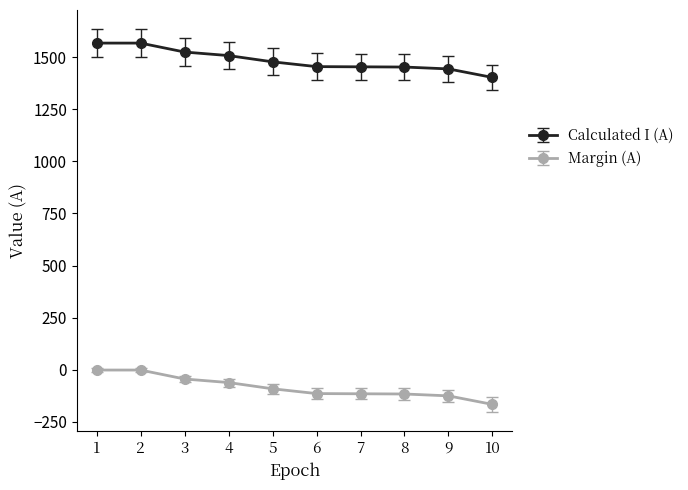

True or false: Margin (A) and Calculated I (A) intersect in this chart.

False